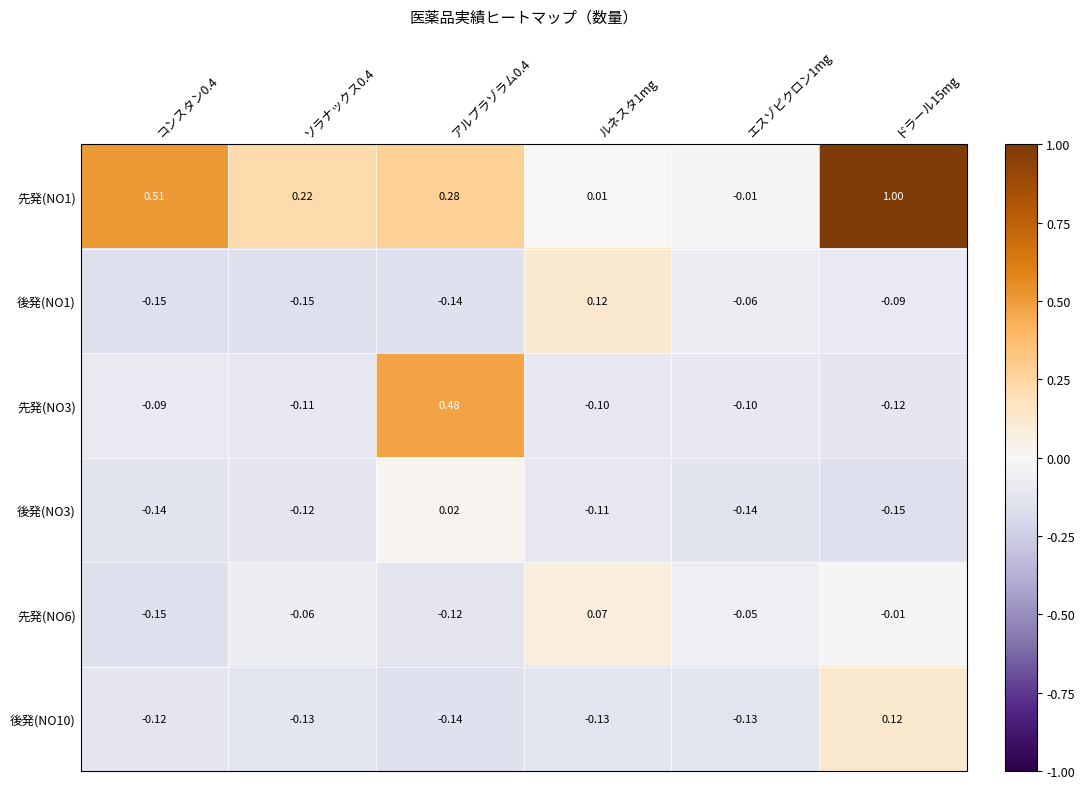

Is the value of 先発(NO3) at アルプラゾラム0.4 greater than the value of 先発(NO1) at ソラナックス0.4?

Yes